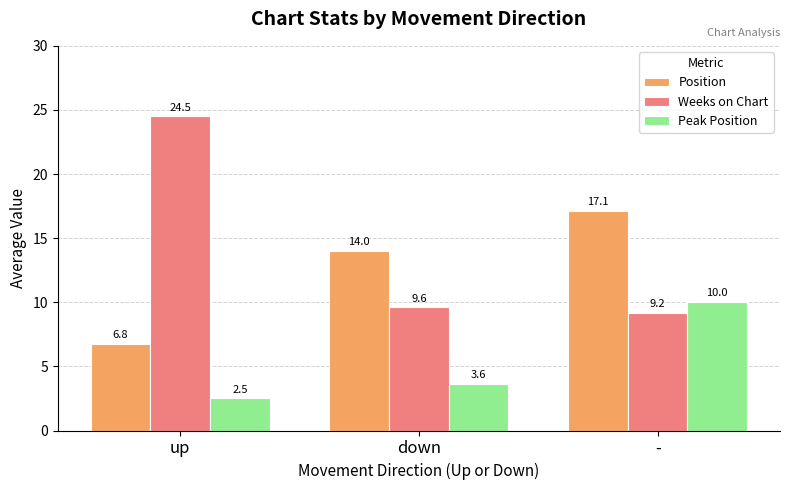

What is the difference between the maximum and minimum values in the Position series?

10.4